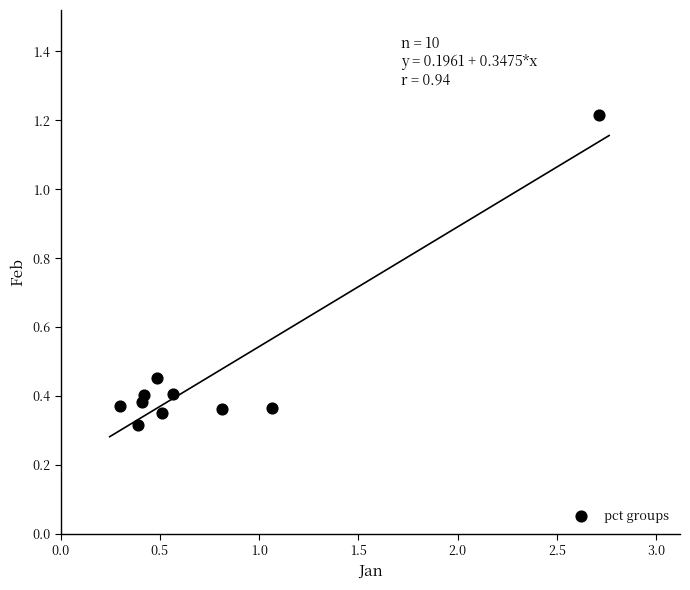

What is the average X value?

0.8